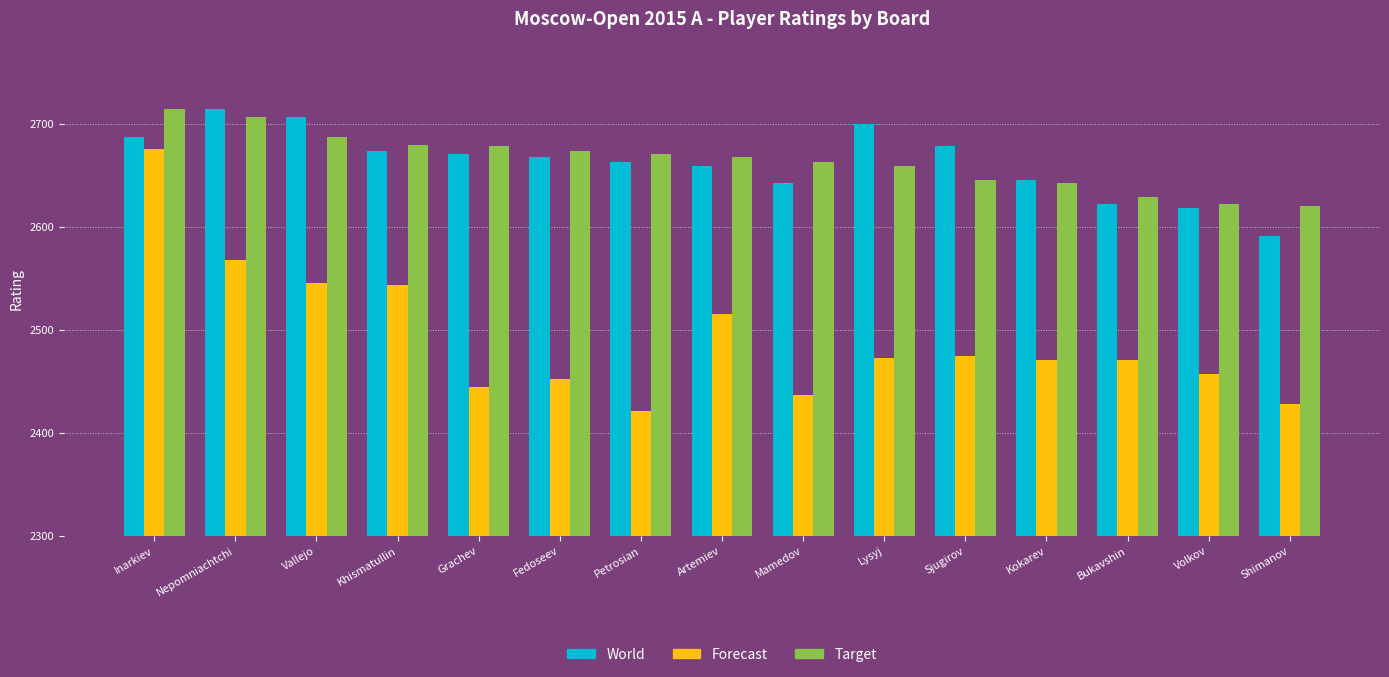

Count the number of categories in the chart.

15